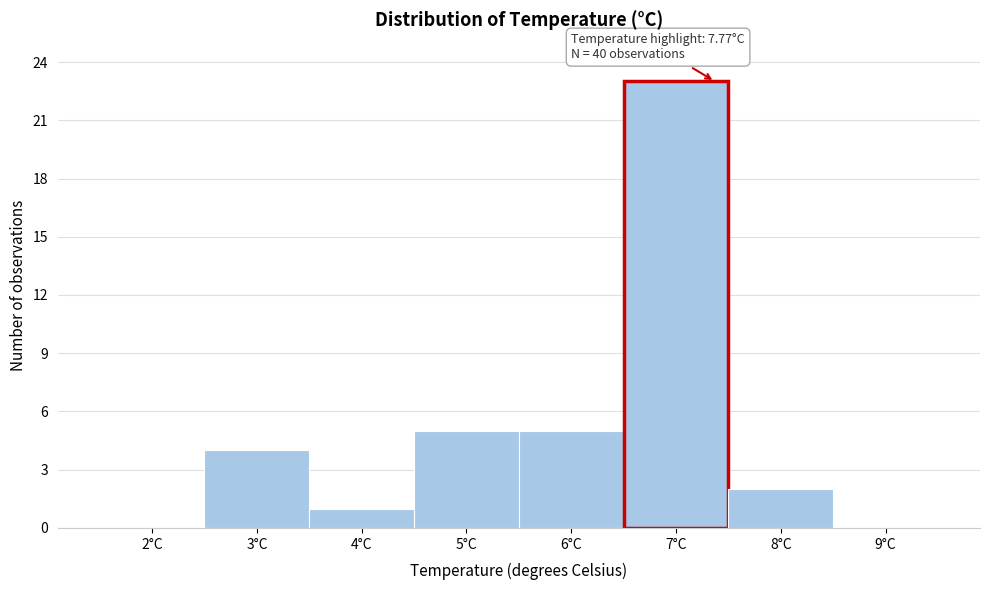

Reading right to left, list all the values displayed in this chart.

9°C=0	8°C=2	7°C=23	6°C=5	5°C=5	4°C=1	3°C=4	2°C=0